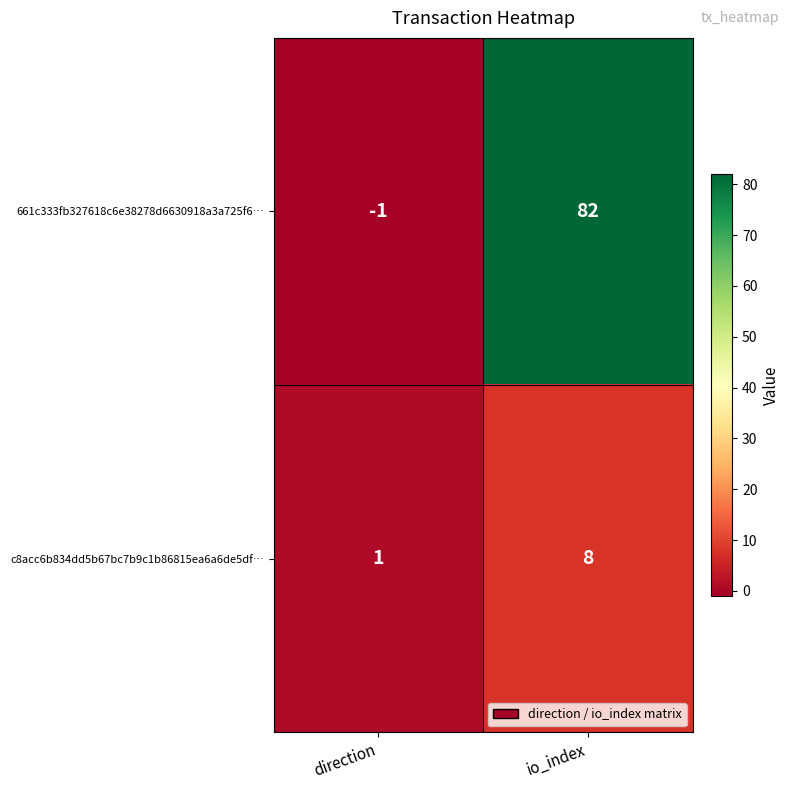

What is the difference between the c8acc6b834dd5b67bc7b9c1b86815ea6a6de5df… values at io_index and direction?

7